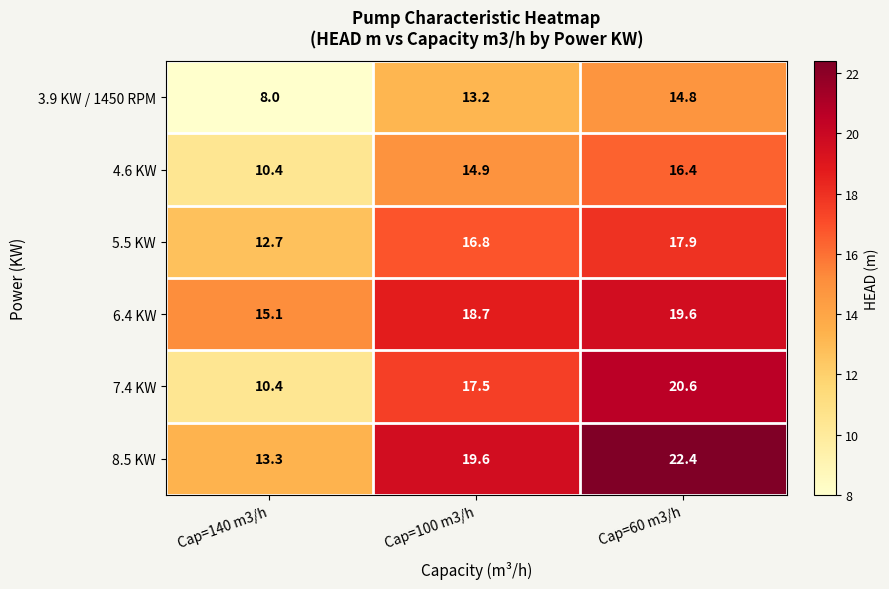

Which series has the largest total across all categories?

8.5 KW